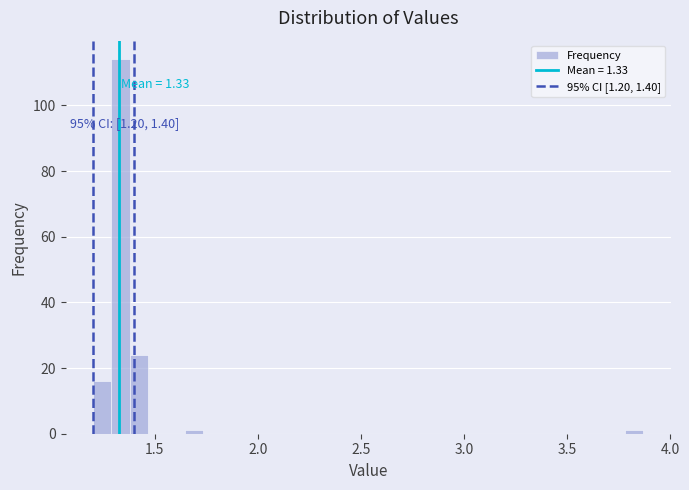

Read against the x-axis, roughly where is the centre of the tallest bar?

1.35